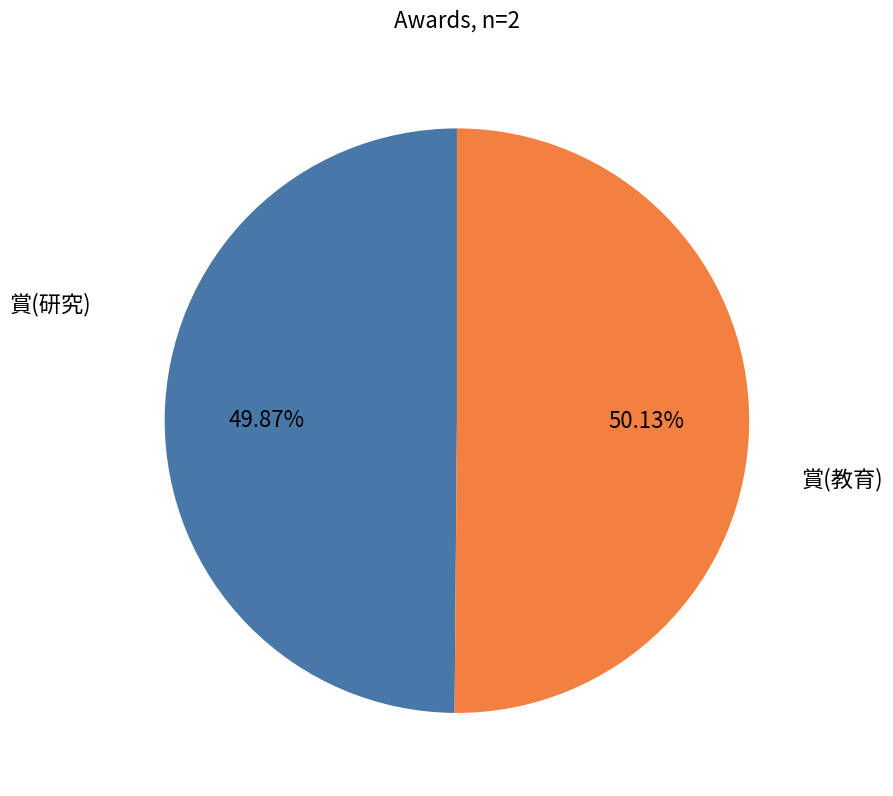

Is there any slice that represents more than half of the pie?

Yes